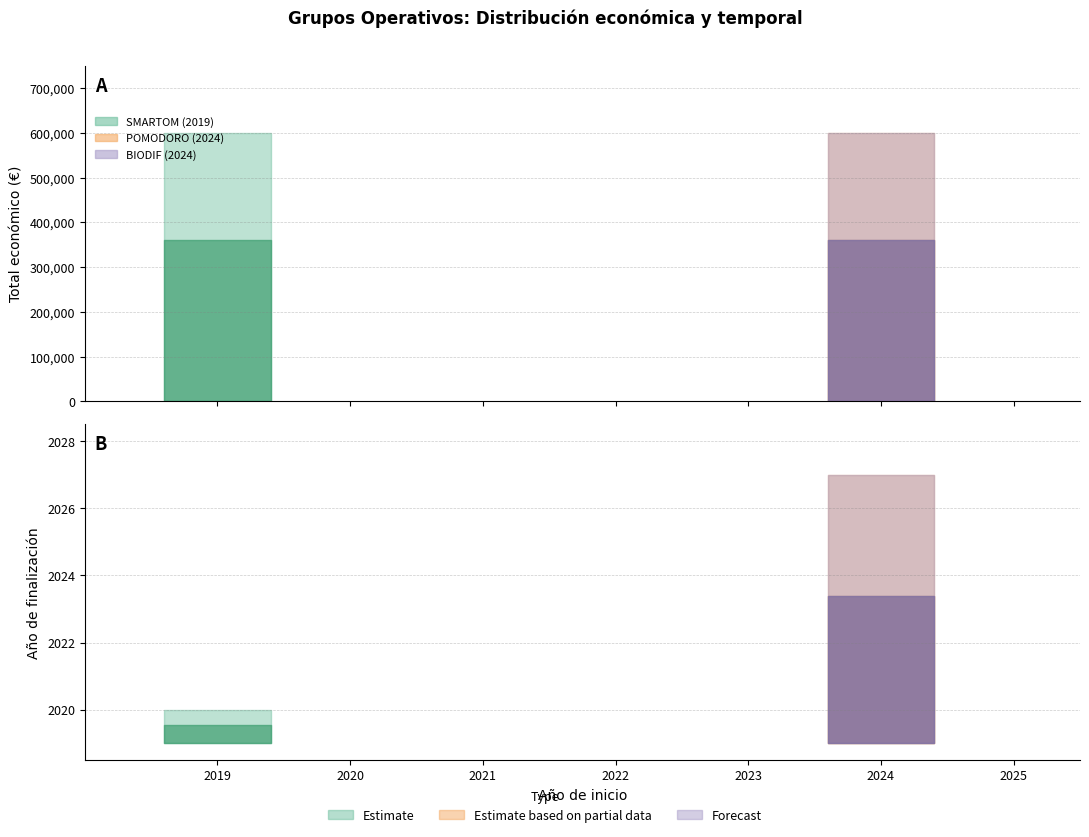

What is the average value of the Año de finalización series?

2025